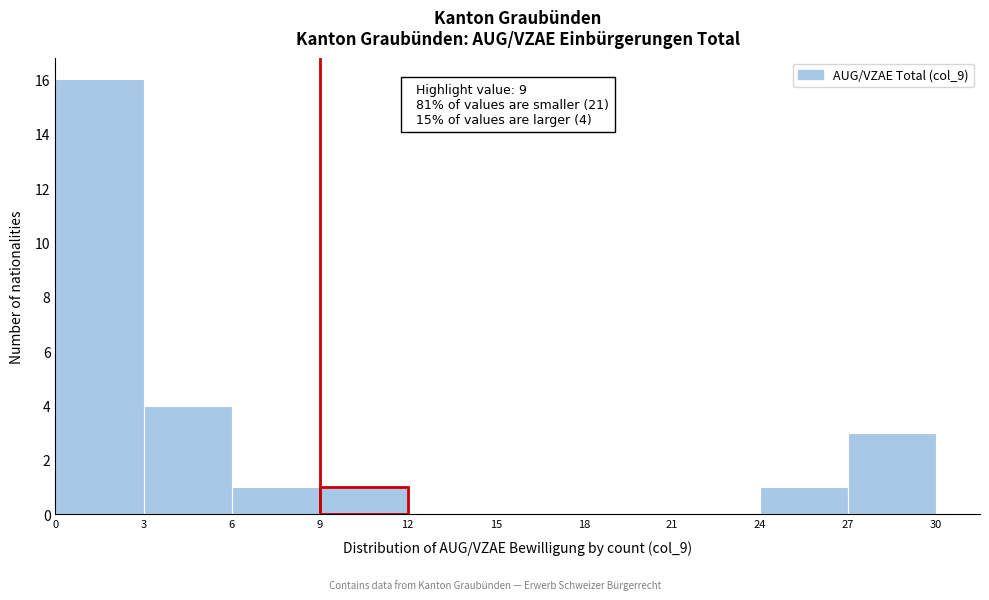

Over which range of the x-axis is the bar tallest?

0 to 3